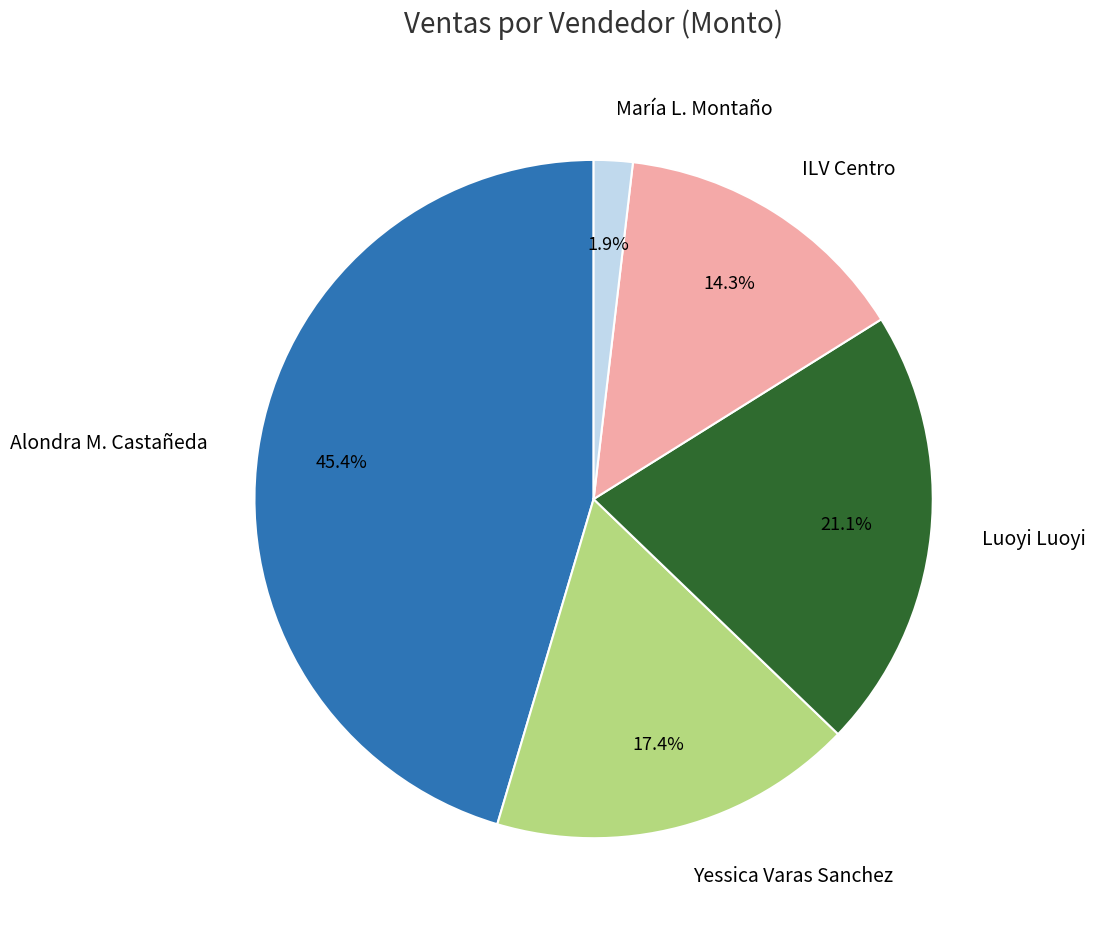

Is the sum of ILV Centro and Yessica Varas Sanchez greater than half?

No